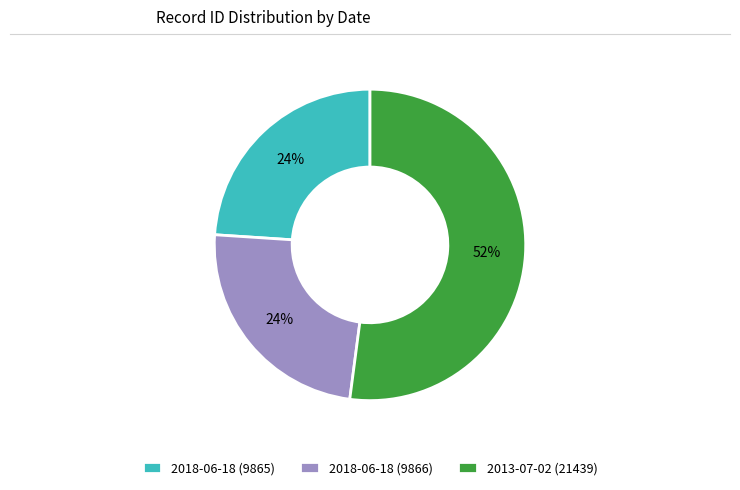

Which slice is the largest?

2013-07-02 (21439)